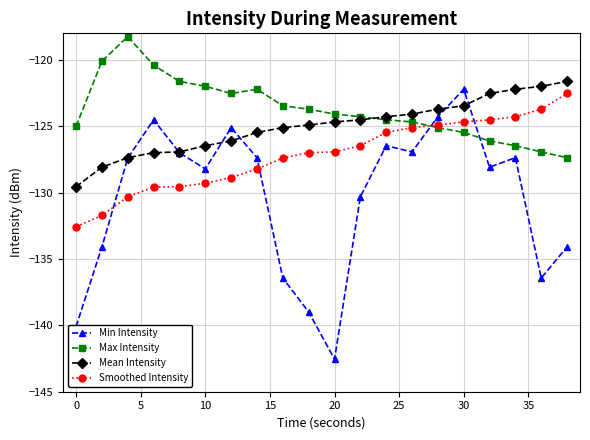

Rank the series by their average value, from lowest to highest.

Min Intensity, Smoothed Intensity, Mean Intensity, Max Intensity